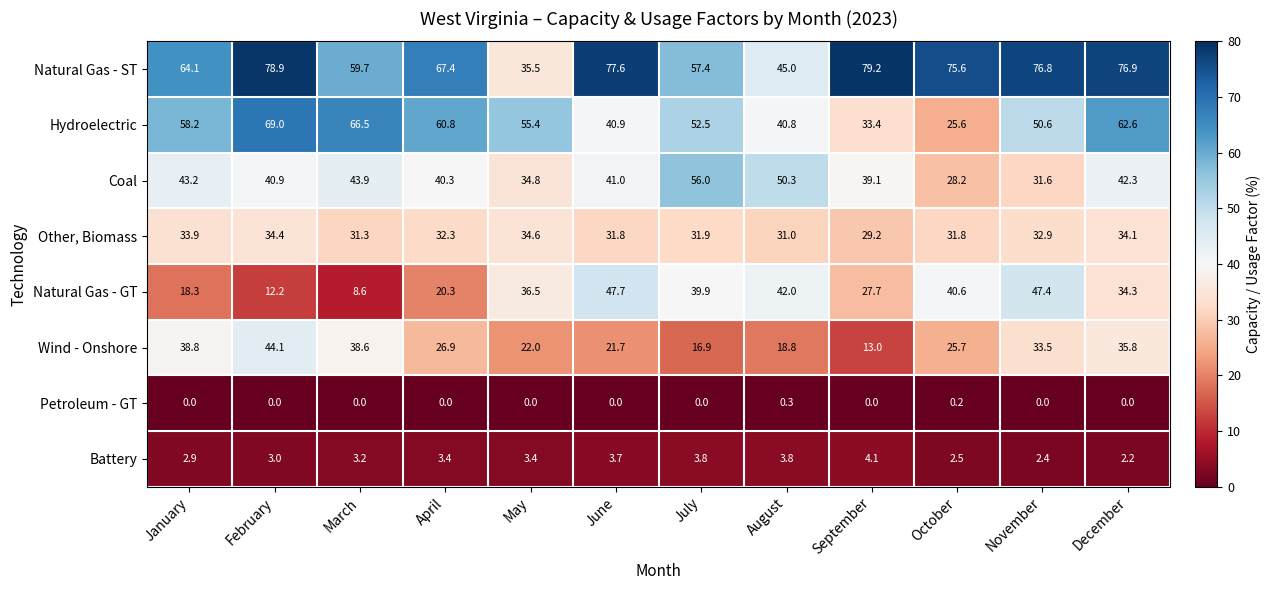

The value of Petroleum - GT at October is 0.2. True or false?

True